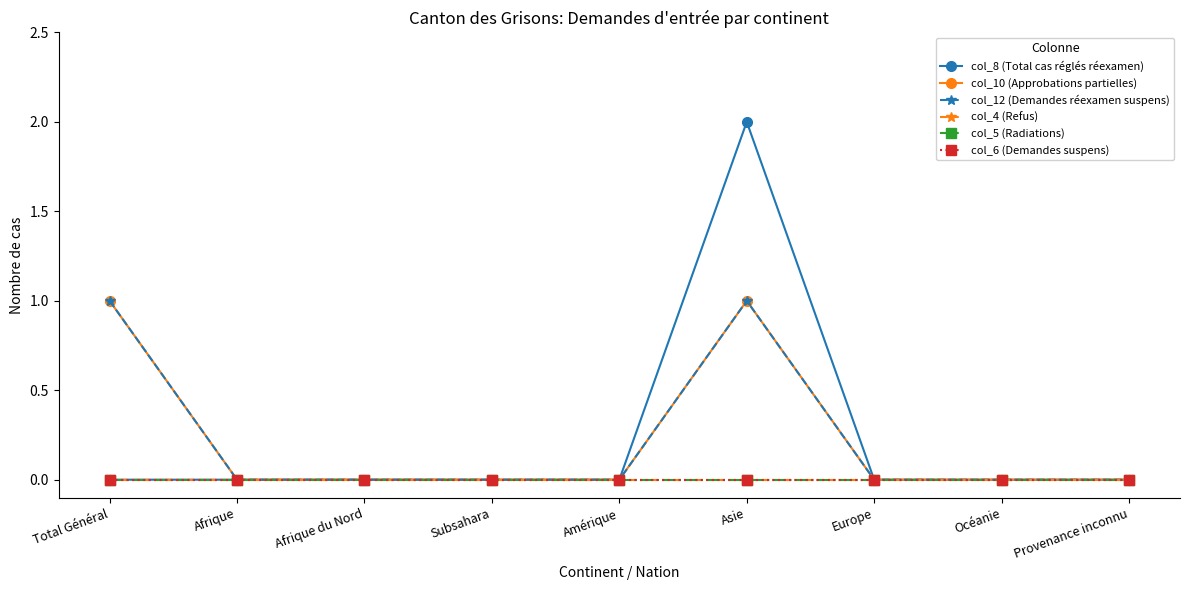

Rank the series by their maximum value, from highest to lowest.

col_8 (Total cas réglés réexamen), col_10 (Approbations partielles), col_12 (Demandes réexamen suspens), col_4 (Refus), col_5 (Radiations), col_6 (Demandes suspens)